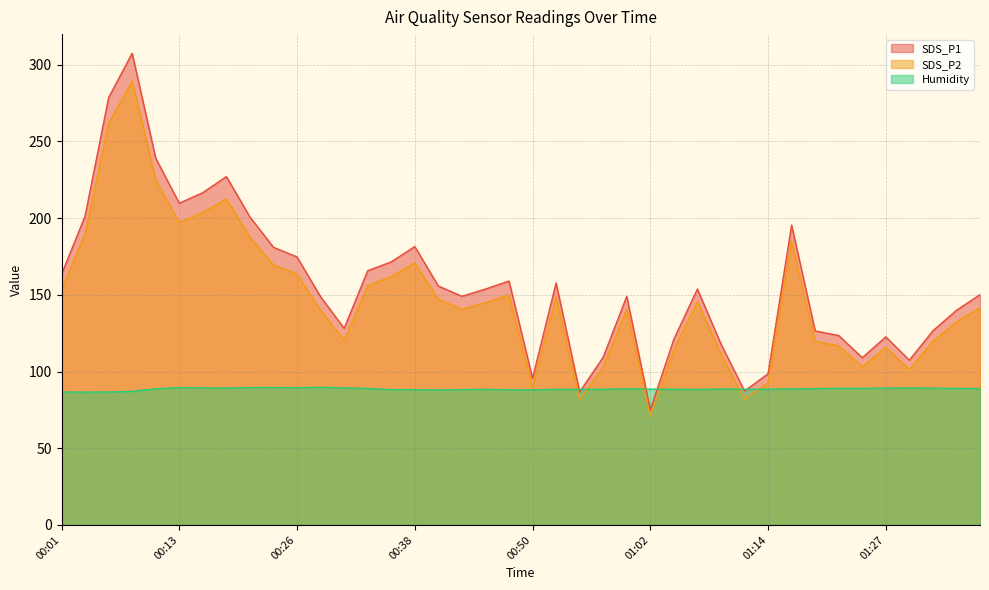

Is the value of SDS_P2 at 01:34 greater than the value of Humidity at 01:12?

Yes